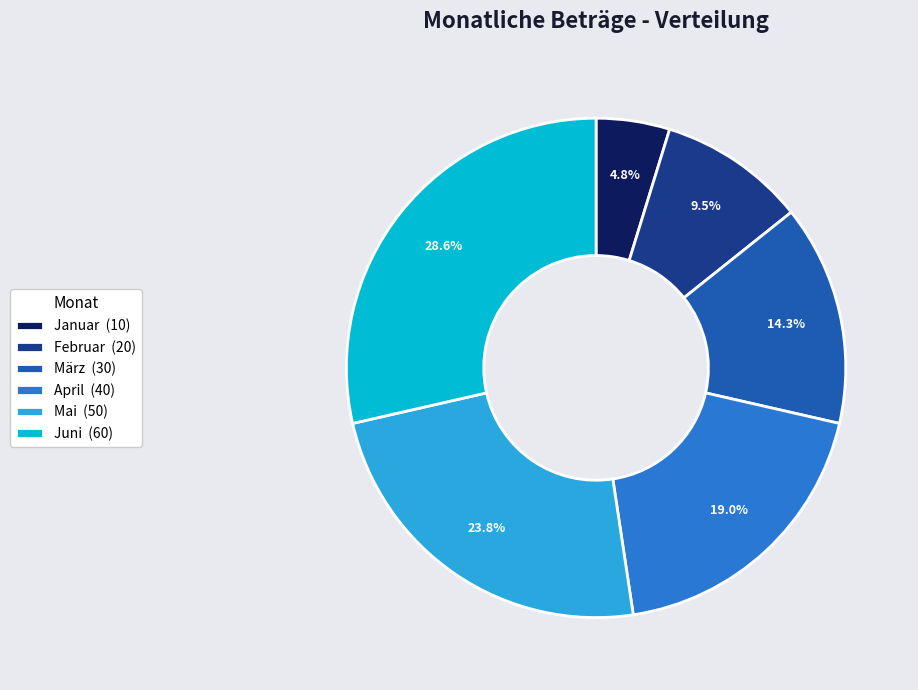

To the nearest percent, what percentage of the pie is Juni?

29%